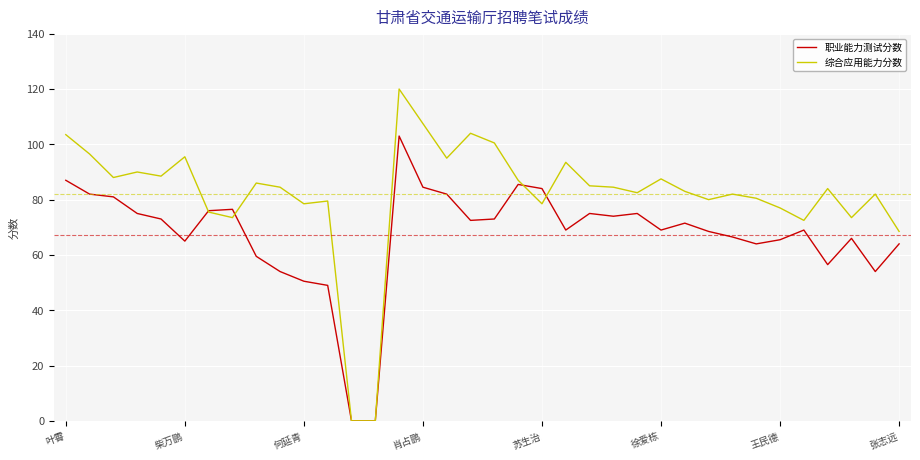

What is the average value of the 职业能力测试分数 series?

67.2